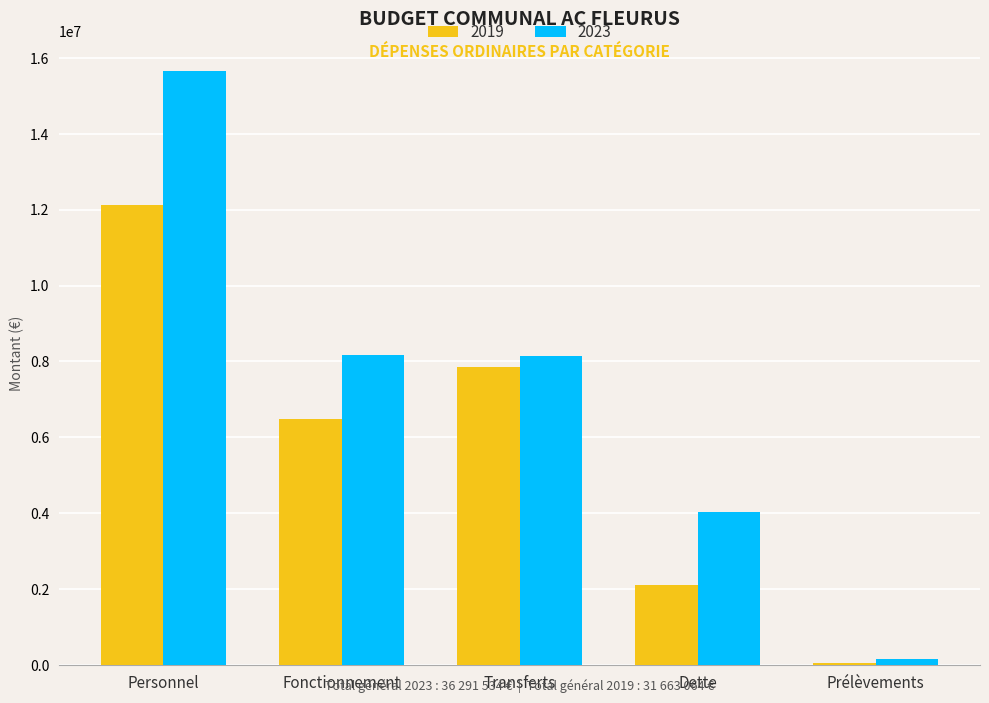

What is the difference between the maximum and minimum values in the 2019 series?

12072112.9